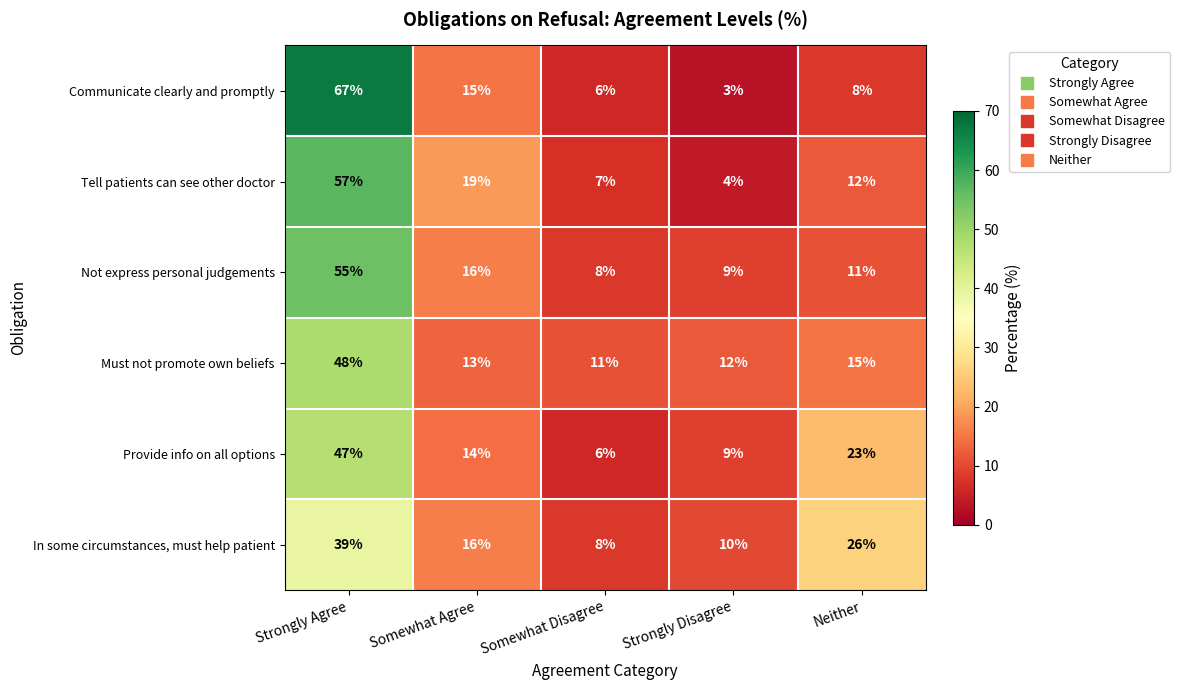

What is the difference between the Provide info on all options values at Strongly Agree and Somewhat Disagree?

41